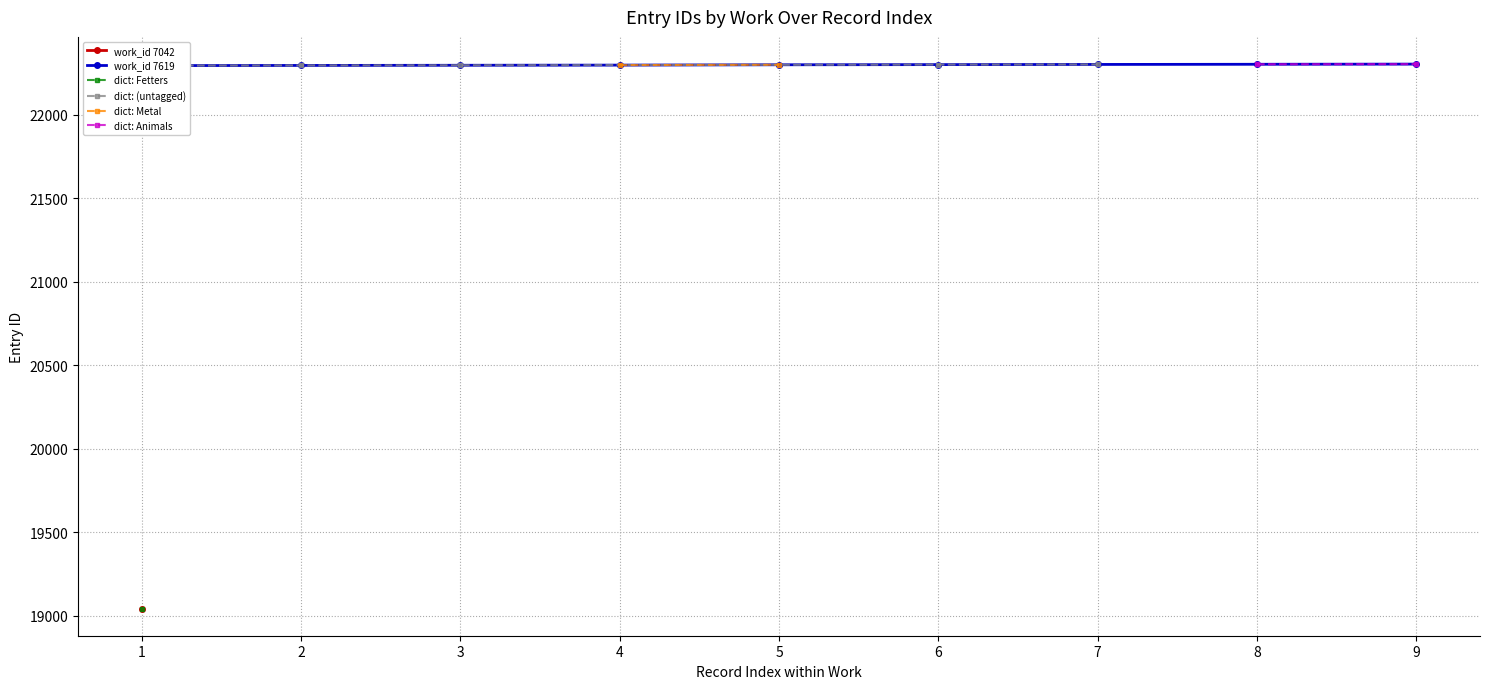

Which has a higher value, 9 or 2?

9